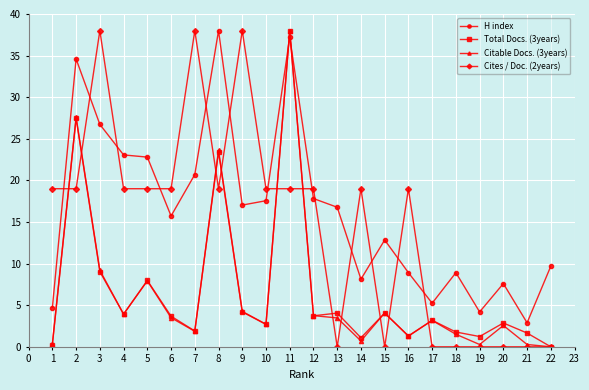

What is the difference between the highest and lowest values at 22?

9.7